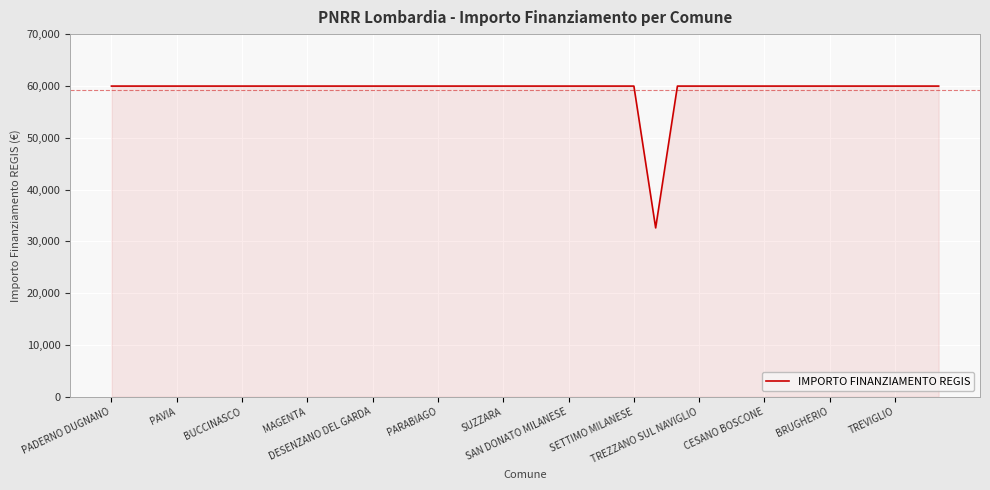

What is the smallest value displayed?

32589